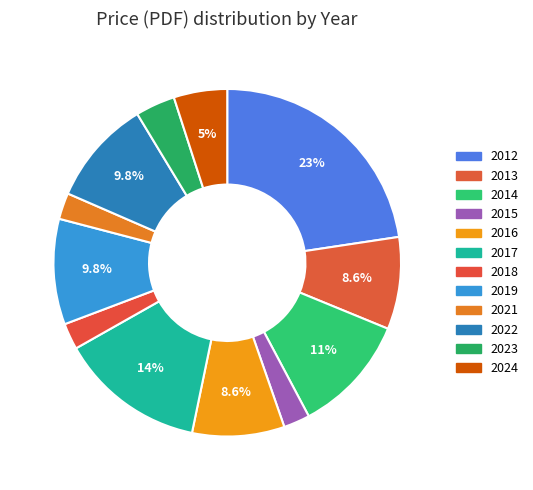

Is the sum of 2014 and 2021 greater than half?

No